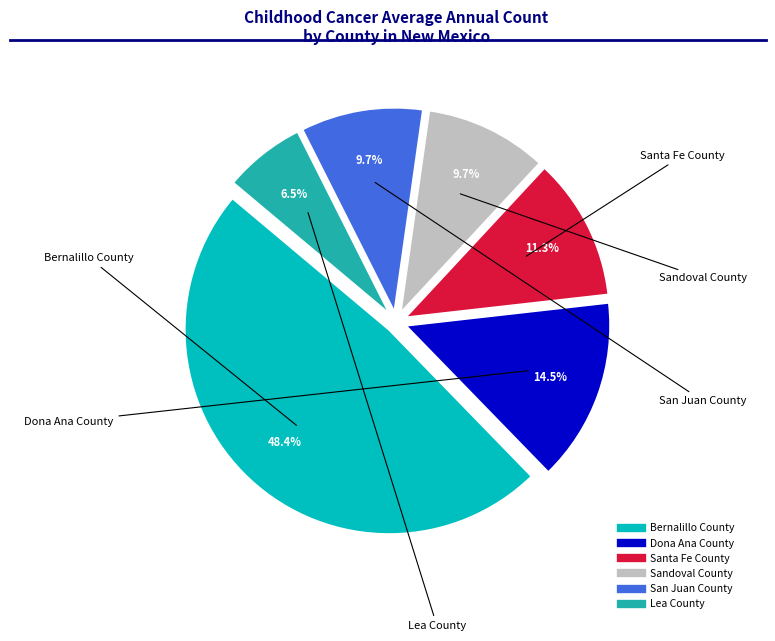

Does any single category account for the majority?

No